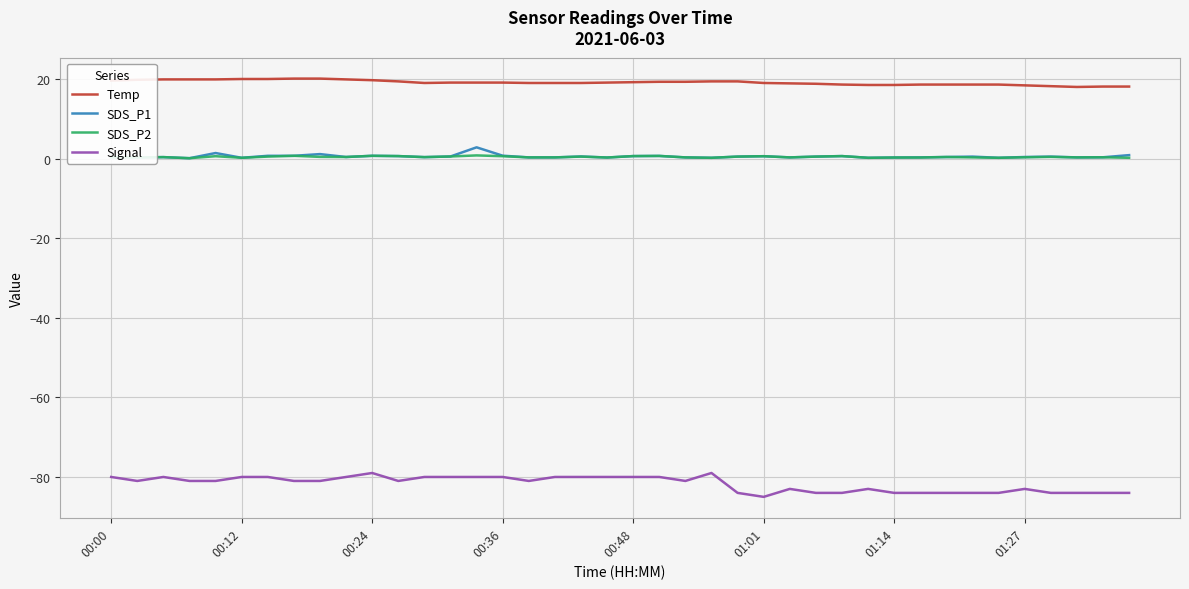

Which series has the largest range (max minus min)?

Signal